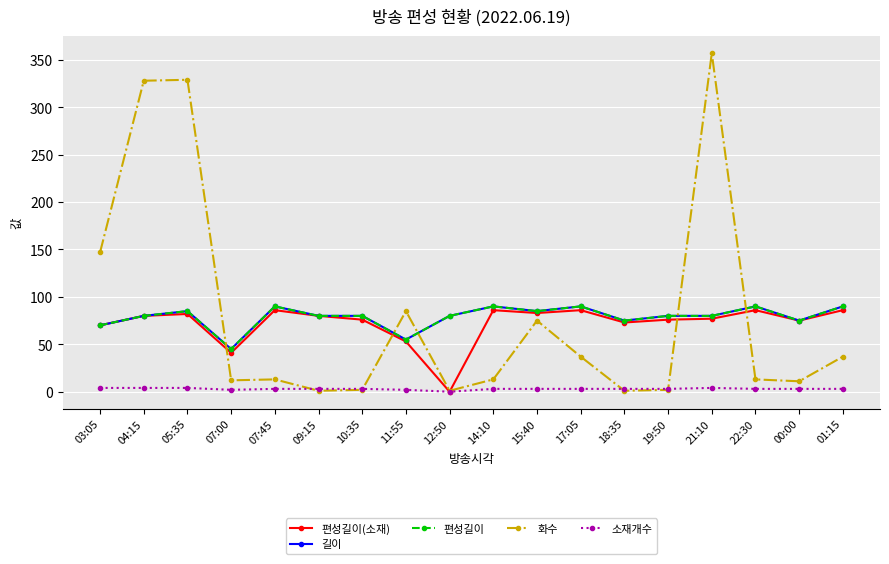

Reading right to left, list all the values displayed in this chart.

편성길이(소재): 86	75	86	77	76	73	86	83	86	0	53	76	80	86	41	82	80	70
길이: 90	75	90	80	80	75	90	85	90	80	55	80	80	90	45	85	80	70
편성길이: 90	75	90	80	80	75	90	85	90	80	55	80	80	90	45	85	80	70
화수: 37	11	13	357	2	1	37	75	13	1	85	2	1	13	12	329	328	147
소재개수: 3	3	3	4	3	3	3	3	3	0	2	3	3	3	2	4	4	4